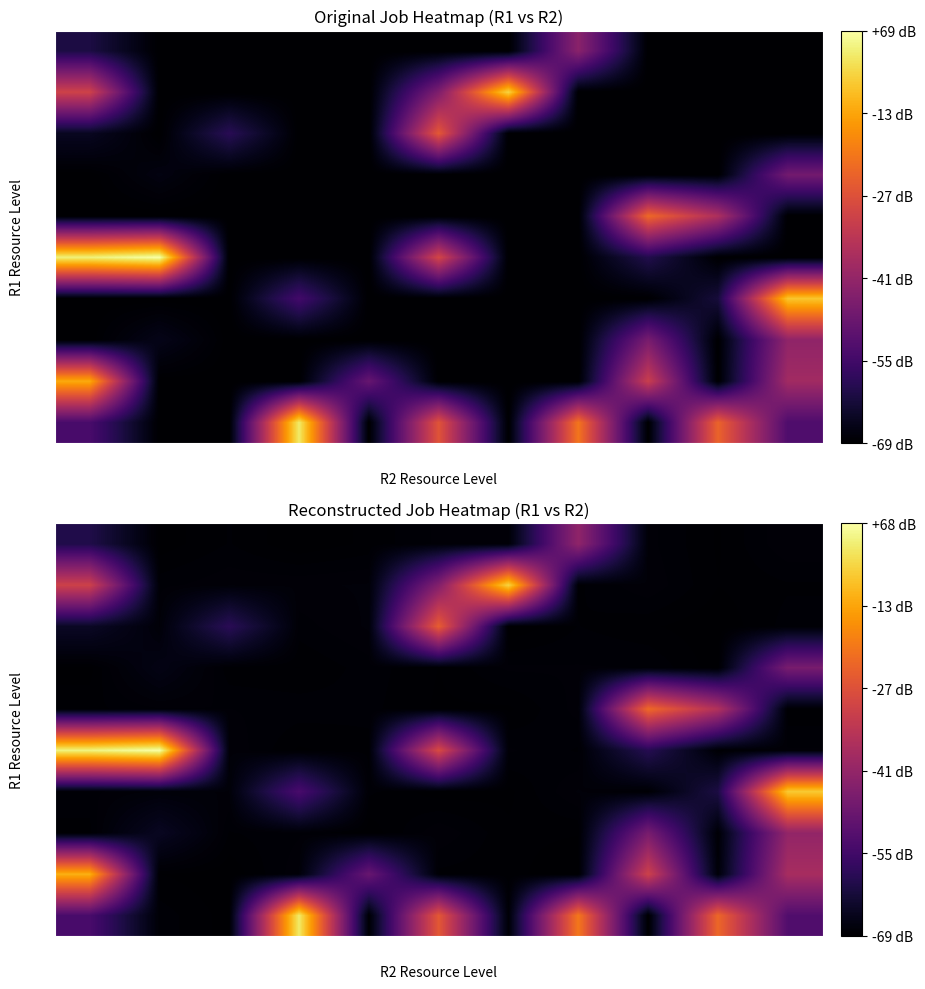

At how many categories does at least one series exceed 31?

9